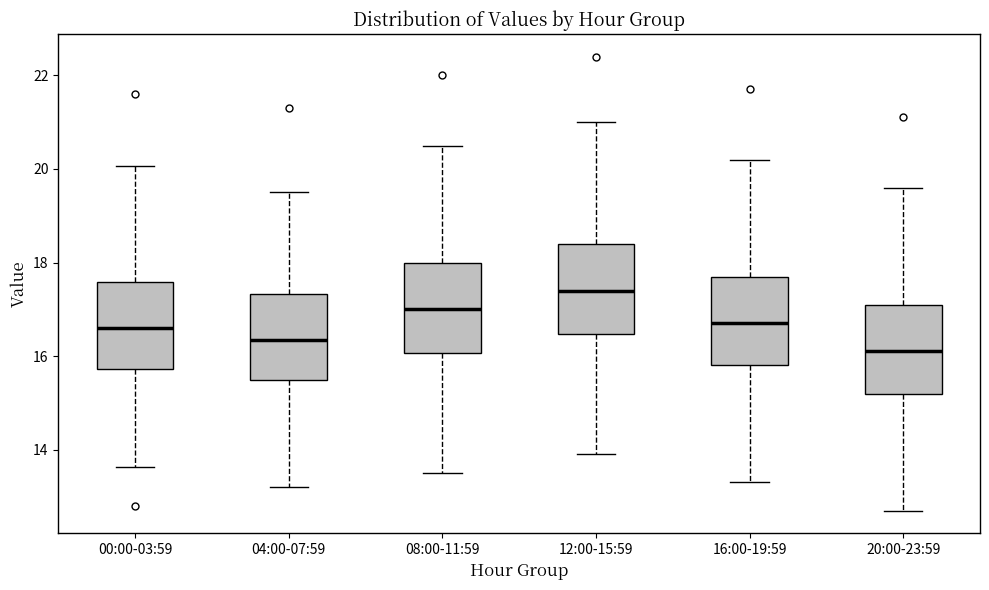

Reading left to right, read every box against the y-axis: the position of its median line, the range the box covers, and the ends of its whiskers. The values are not printed on the chart, so give them approximately, as read against the axis.

00:00-03:59: median 16.6, box 15.8 to 17.6, whiskers 13.6 to 20.0
04:00-07:59: median 16.4, box 15.6 to 17.4, whiskers 13.2 to 19.6
08:00-11:59: median 17.0, box 16.0 to 18.0, whiskers 13.6 to 20.6
12:00-15:59: median 17.4, box 16.4 to 18.4, whiskers 14.0 to 21.0
16:00-19:59: median 16.8, box 15.8 to 17.8, whiskers 13.4 to 20.2
20:00-23:59: median 16.2, box 15.2 to 17.2, whiskers 12.8 to 19.6